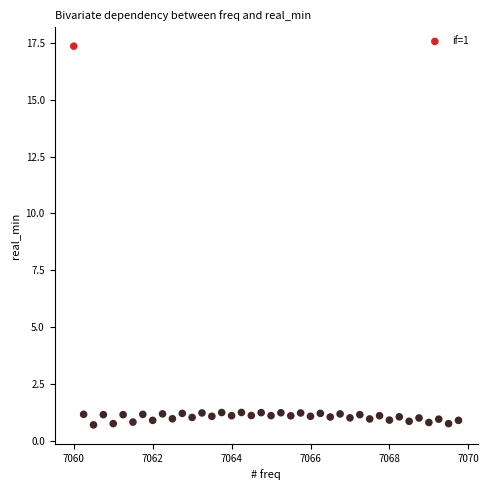

What is the range of Y values (max minus min)?

16.7